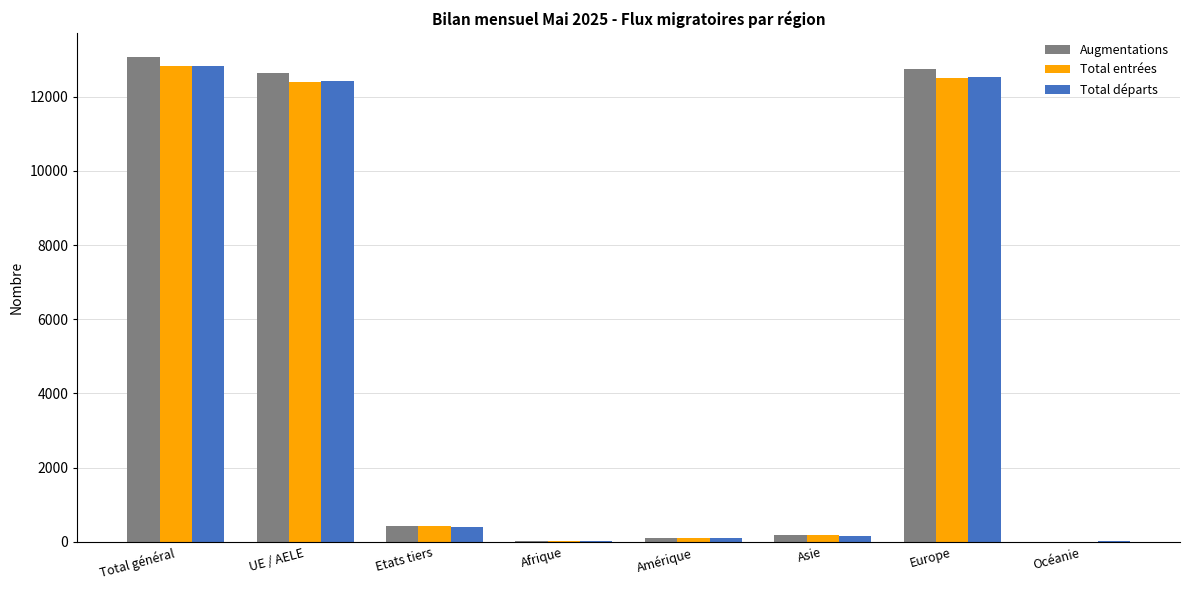

Between Total général and Afrique, which series saw the biggest shift?

Augmentations